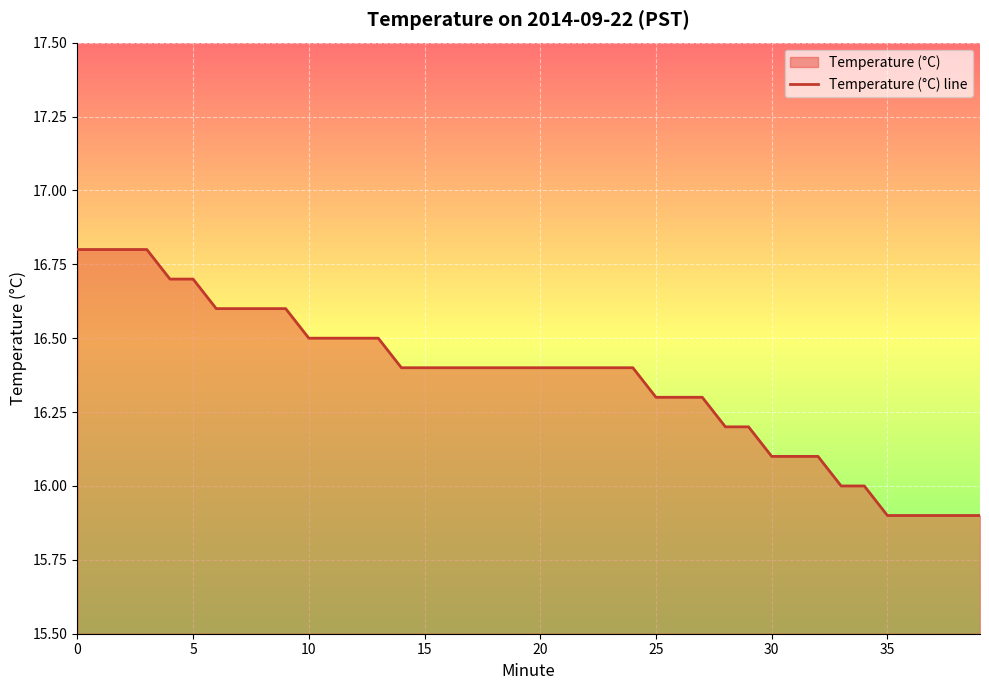

The value at 0 is 11.7. True or false?

False